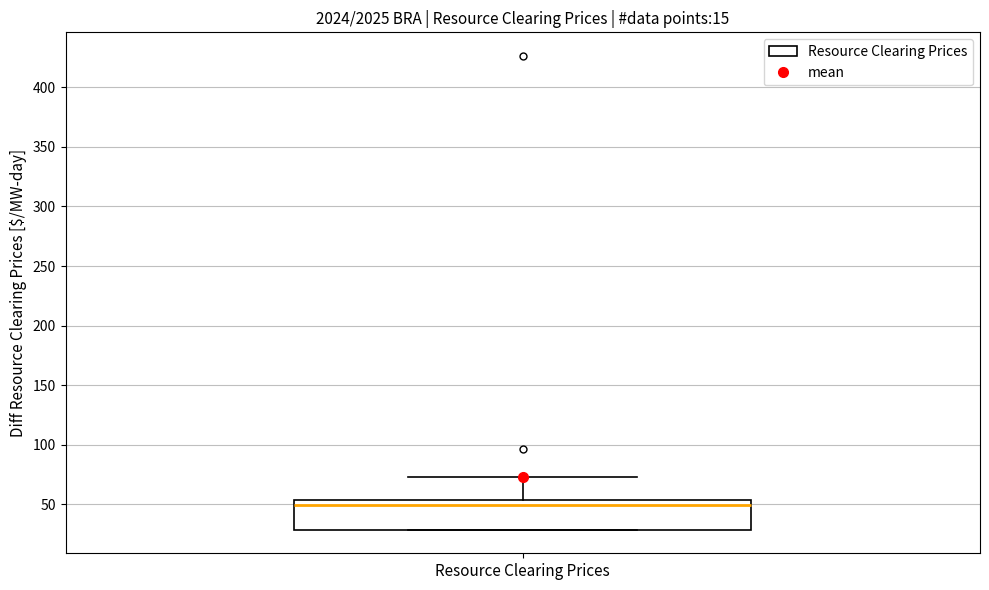

Transcribe this box plot: give where the median line is, the range the box spans, and where the two whiskers end, as read against the y-axis. The values are not printed on the chart, so give them approximately, as read against the axis.

median 50, box 30 to 55, whiskers 30 to 75